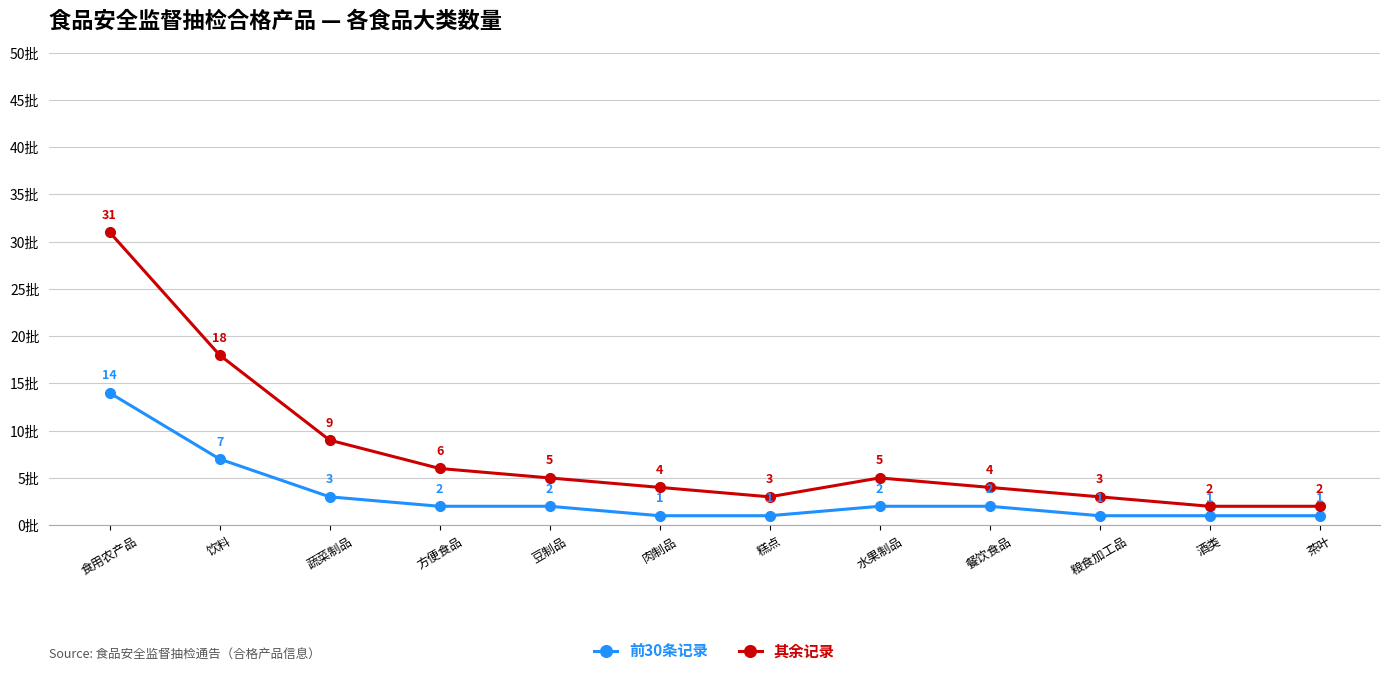

True or false: 其余记录 and 前30条记录 cross at least once.

False